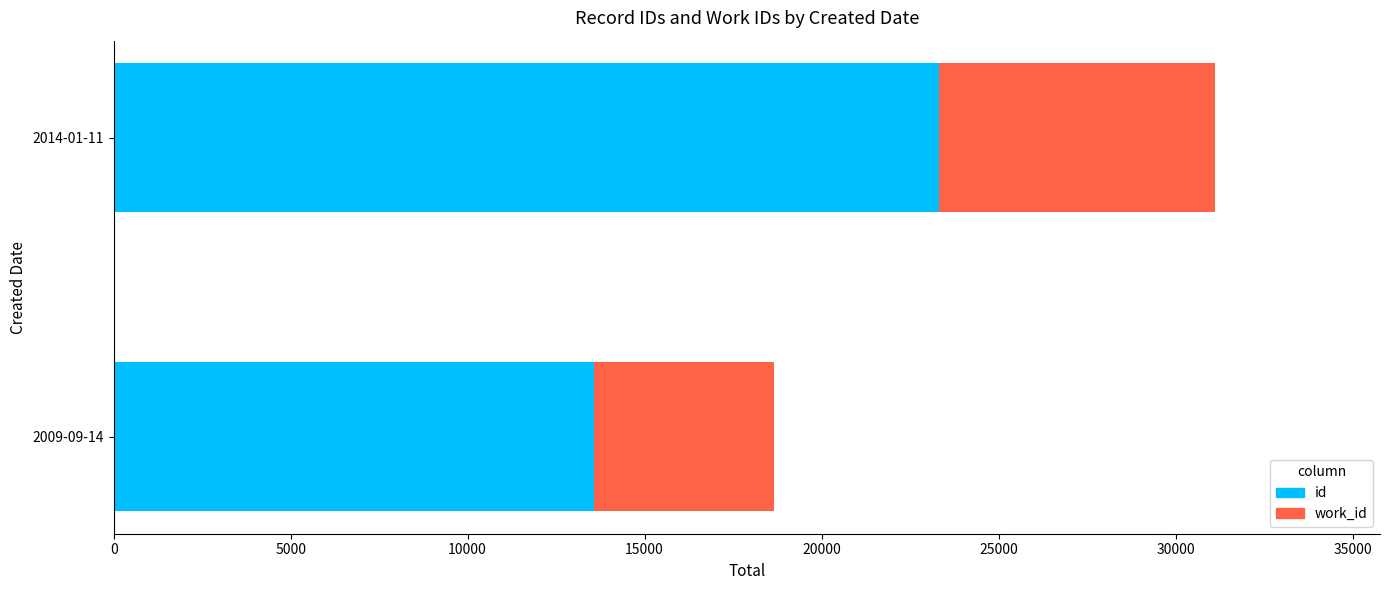

Rank the series by their average value, from lowest to highest.

work_id, id